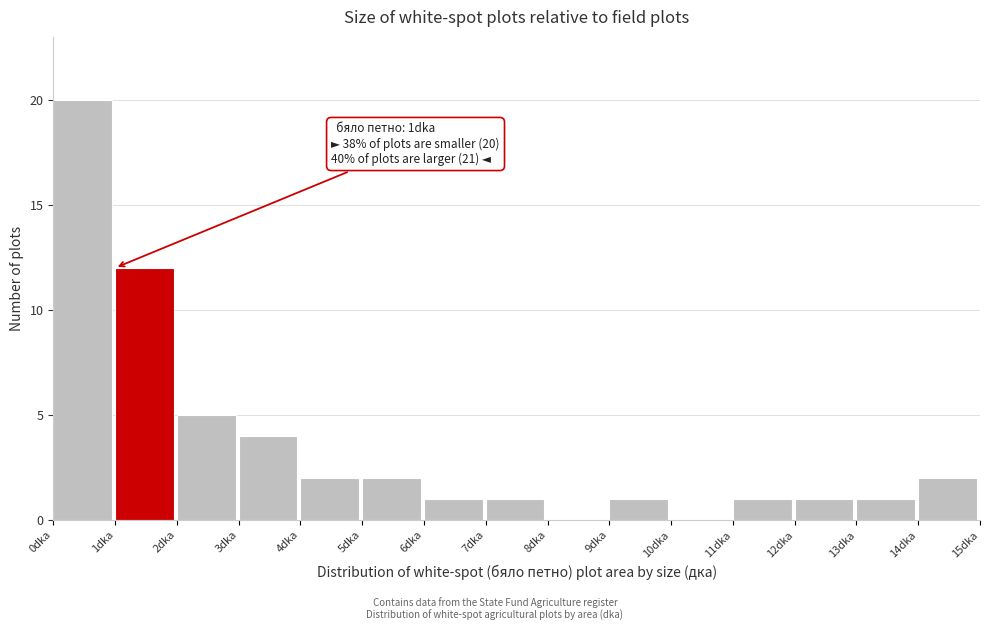

Over which range of the x-axis is the bar tallest?

0 to 1